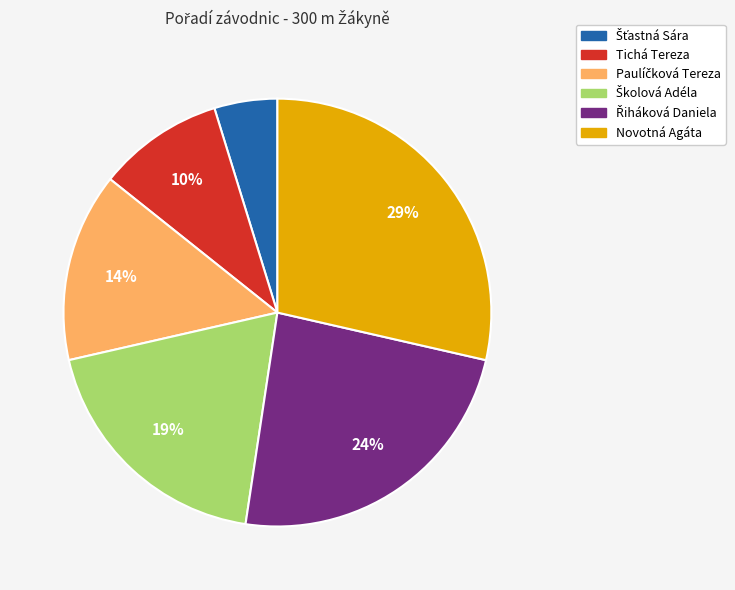

To the nearest percent, what is the difference between the largest and smallest slice percentages?

24%